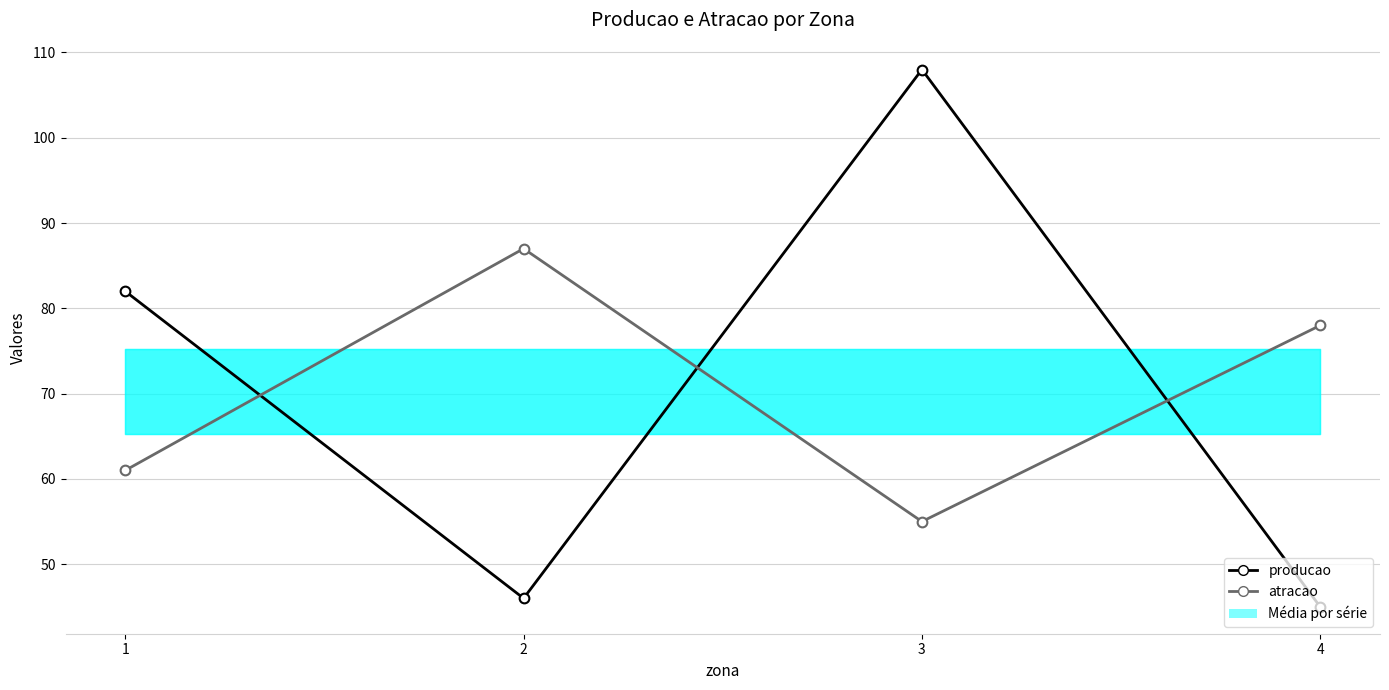

What is the maximum value for atracao?

87